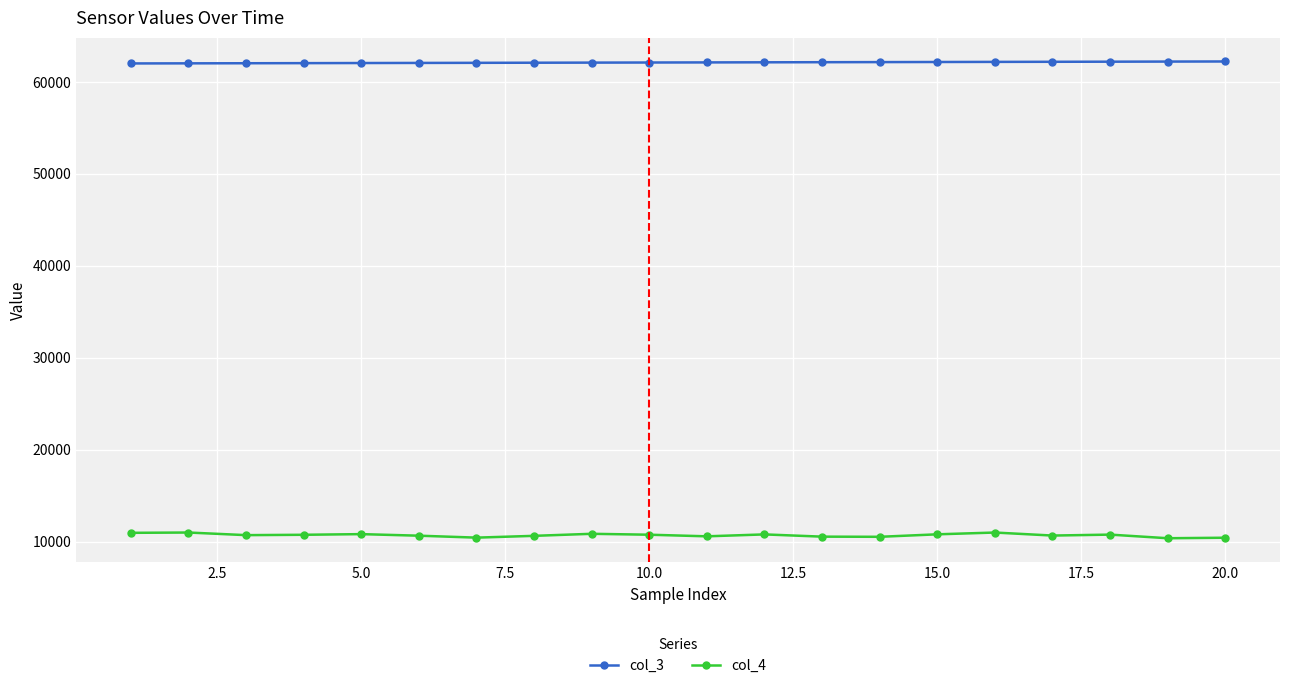

Which series has the widest spread of values?

col_4